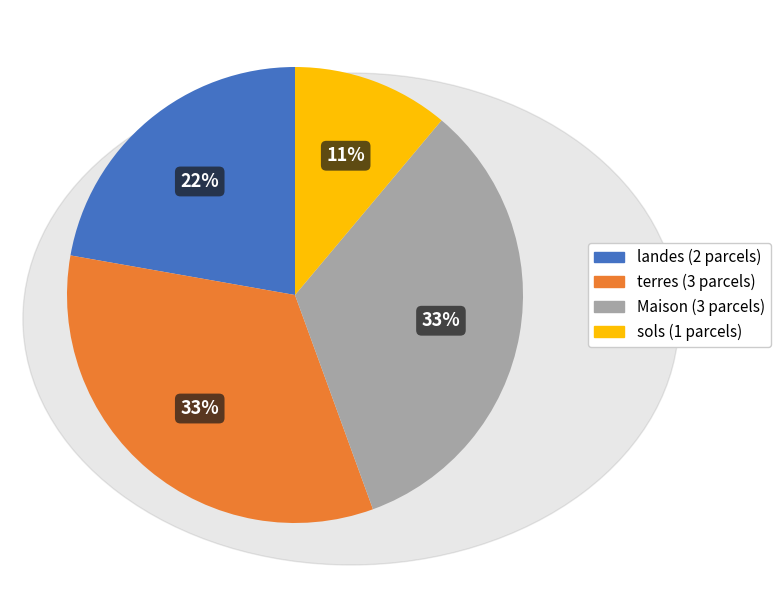

Which category has the smallest portion of the pie?

sols